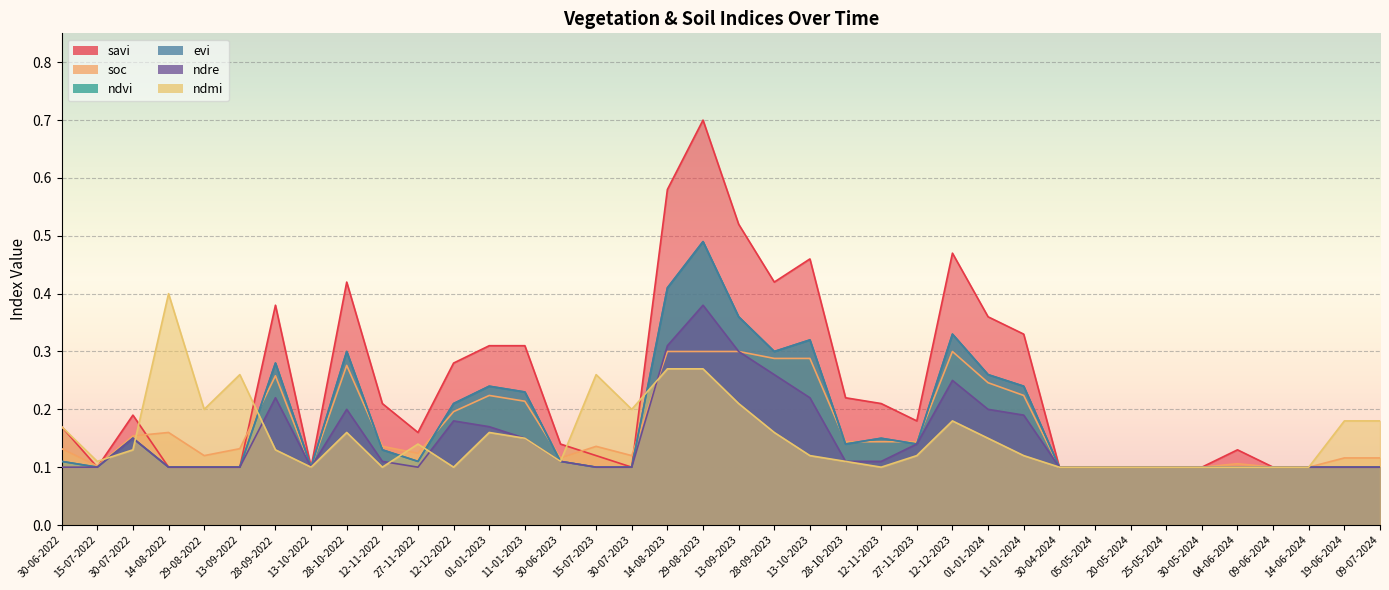

True or false: evi has more than 2 points higher than both neighbors.

True